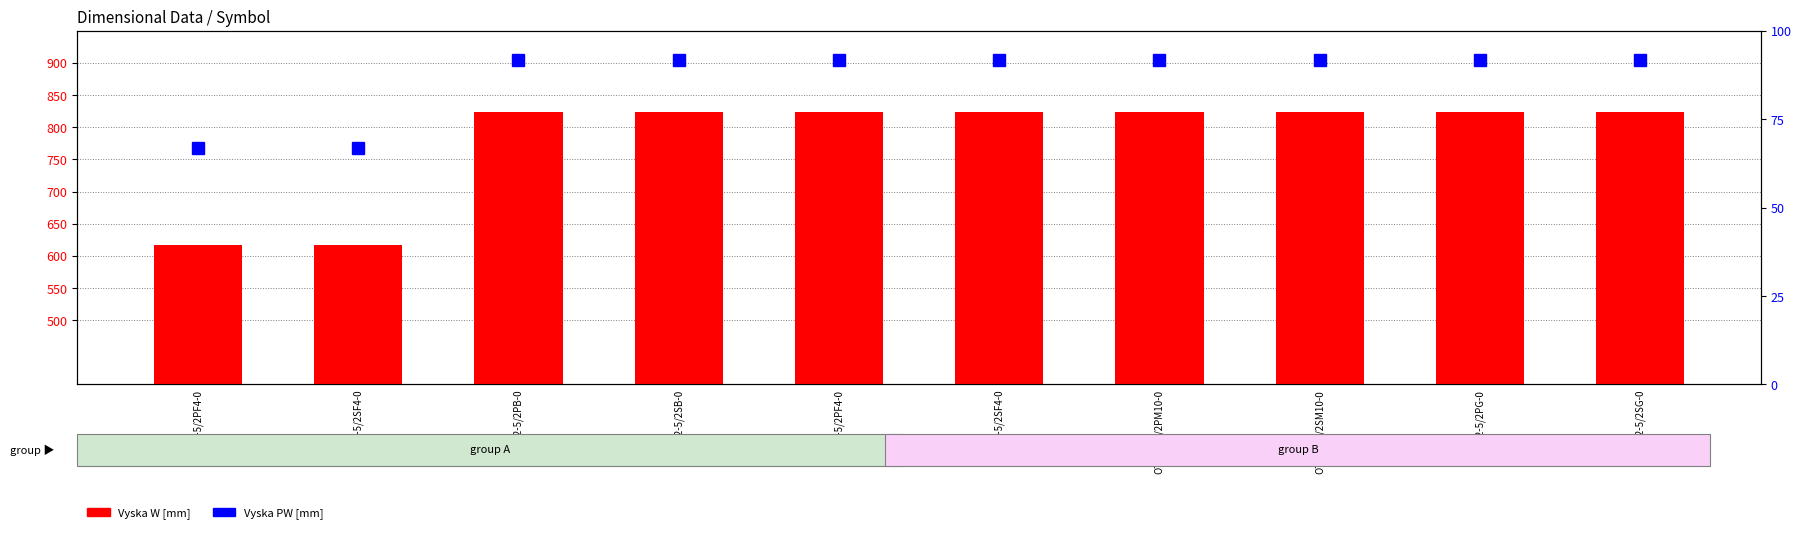

How many values in the Vyska W [mm] series are below 823?

2